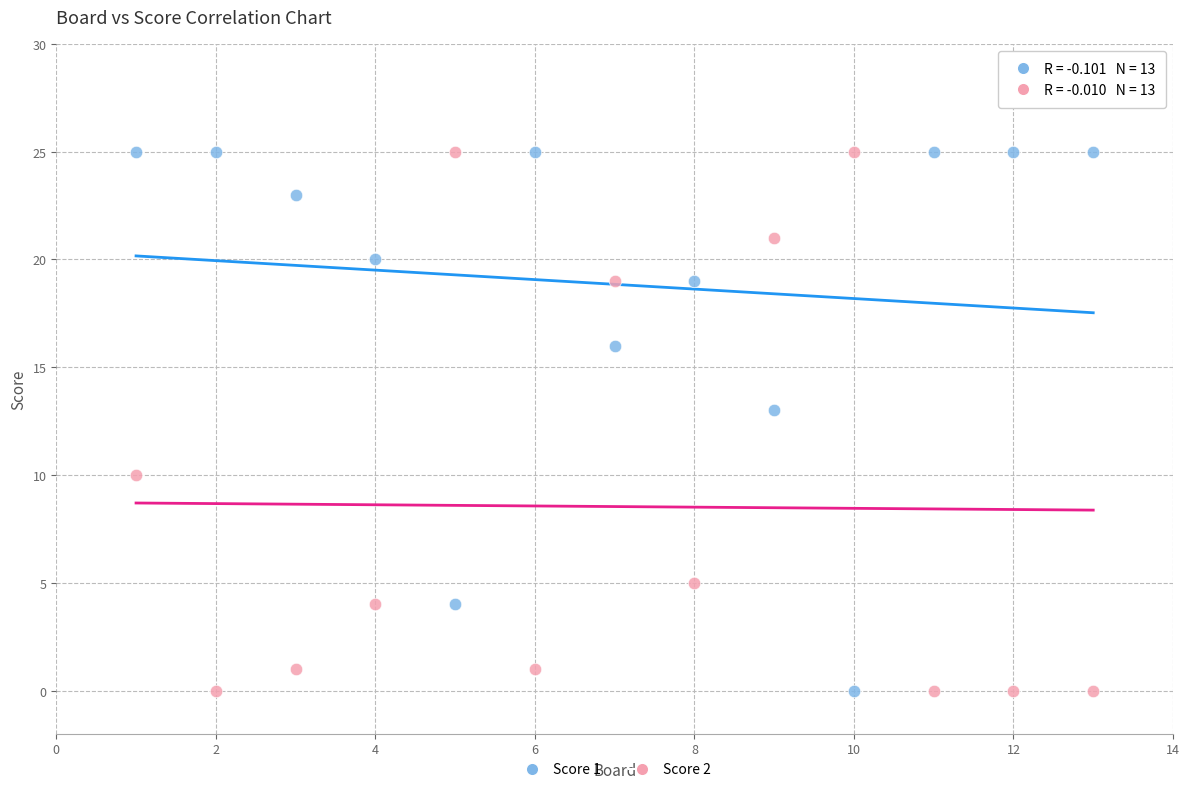

What is the X range (max minus min) for the scatter plot?

12